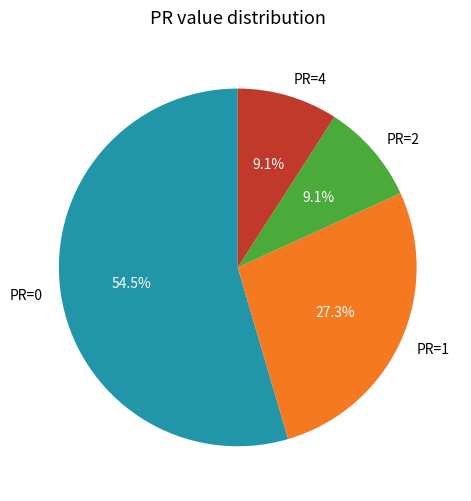

Count the number of slices in the pie.

4